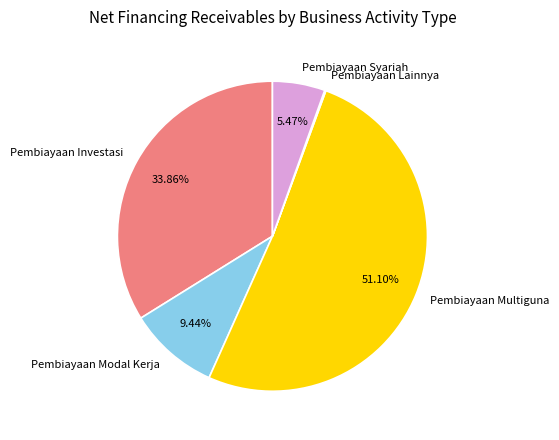

Which category accounts for the majority?

Pembiayaan Multiguna